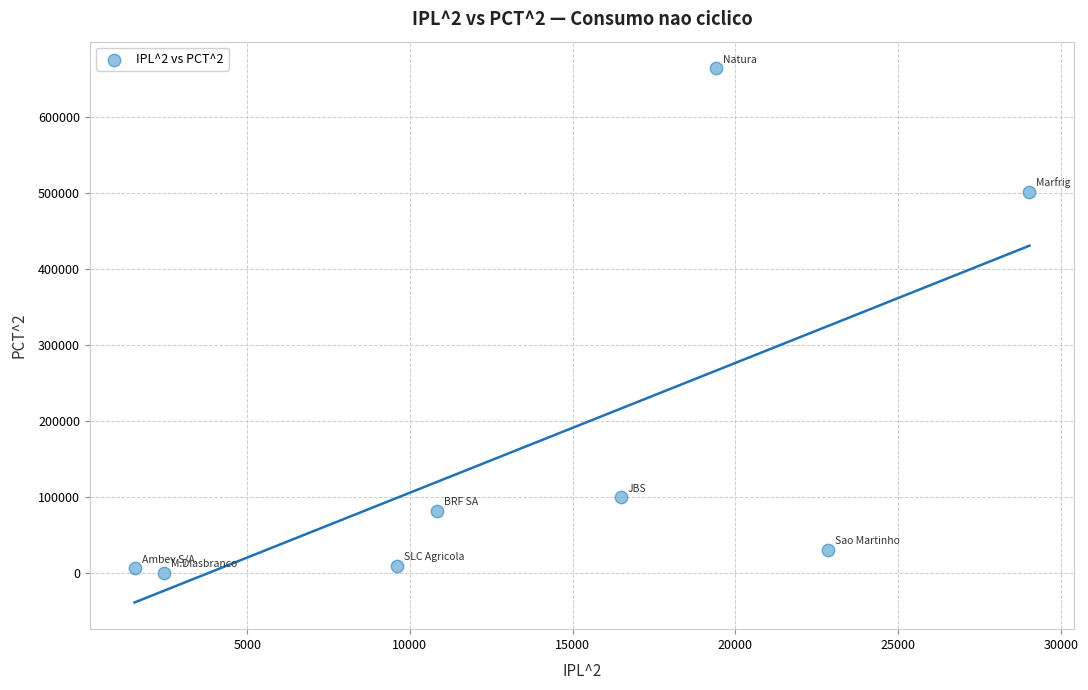

What Y value in the scatter plot is closest to 332331?

501981.3